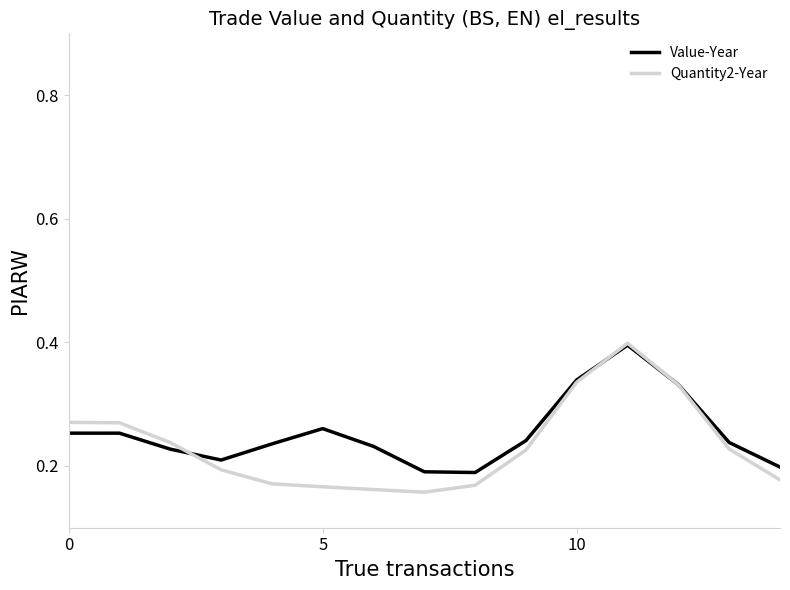

Does the chart display data point markers on the line(s)?

No